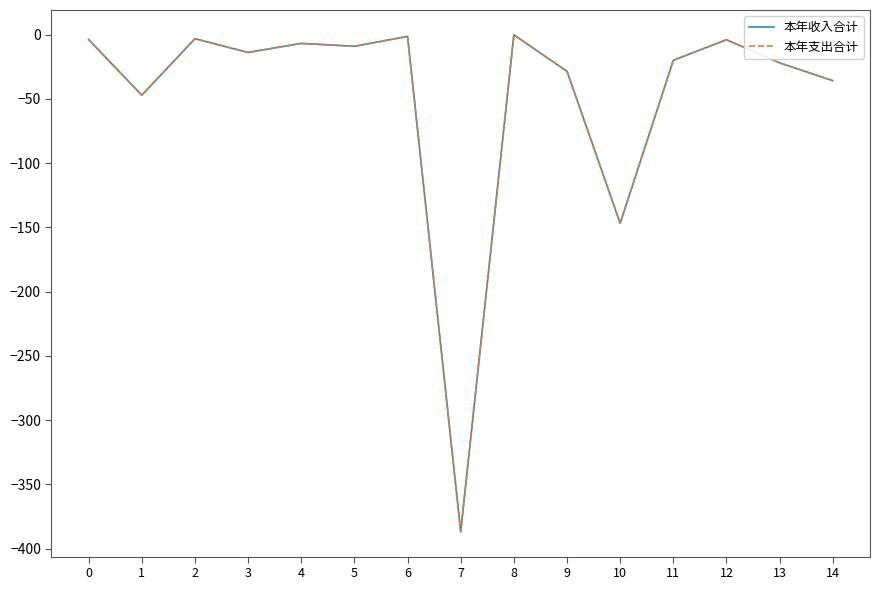

What is the sum of the 本年支出合计 values at 7 and 8?

-387.0